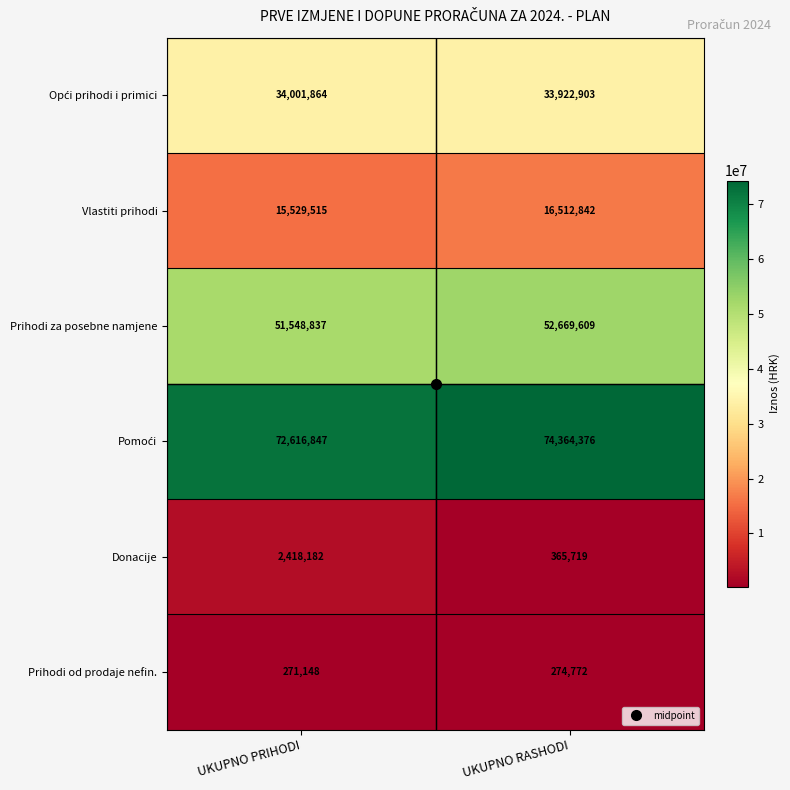

What is the difference between the Prihodi od prodaje nefin. values at UKUPNO PRIHODI and UKUPNO RASHODI?

3624